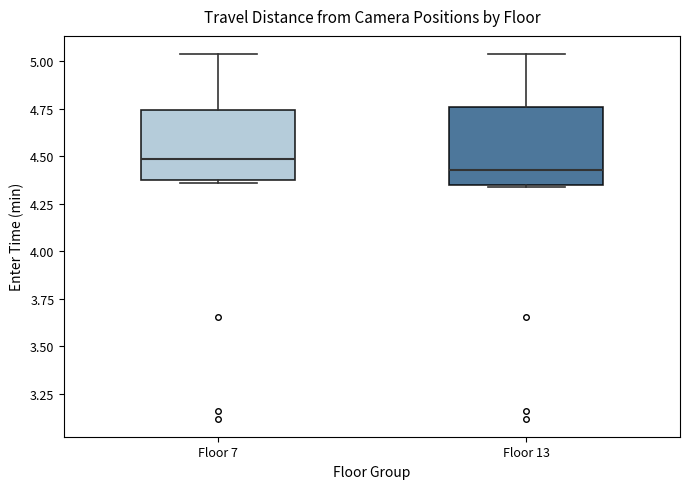

Reading left to right, read every box against the y-axis: the position of its median line, the range the box covers, and the ends of its whiskers. The values are not printed on the chart, so give them approximately, as read against the axis.

Floor 7: median 4.50, box 4.35 to 4.75, whiskers 4.35 (just below the box's lower edge) to 5.05
Floor 13: median 4.45, box 4.35 to 4.75, whiskers 4.35 to 5.05